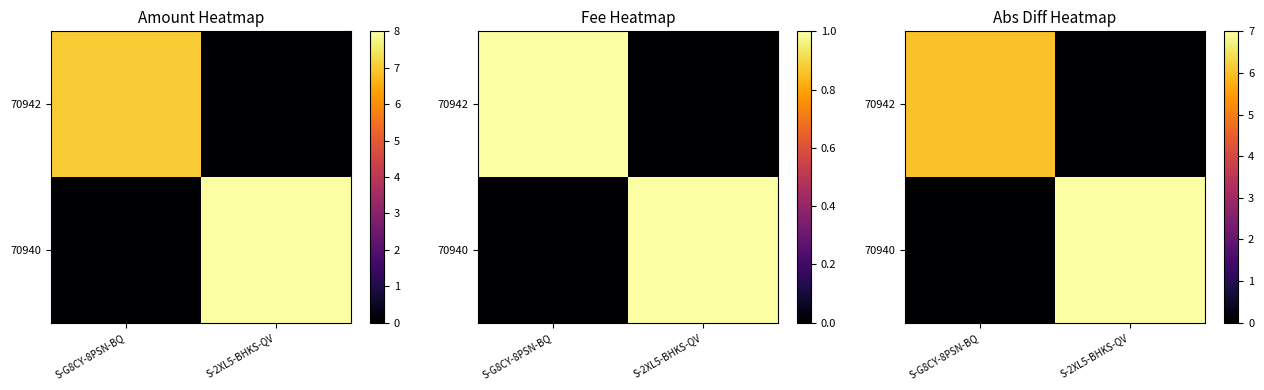

List the series in order of their overall mean, lowest first.

70942, 70940